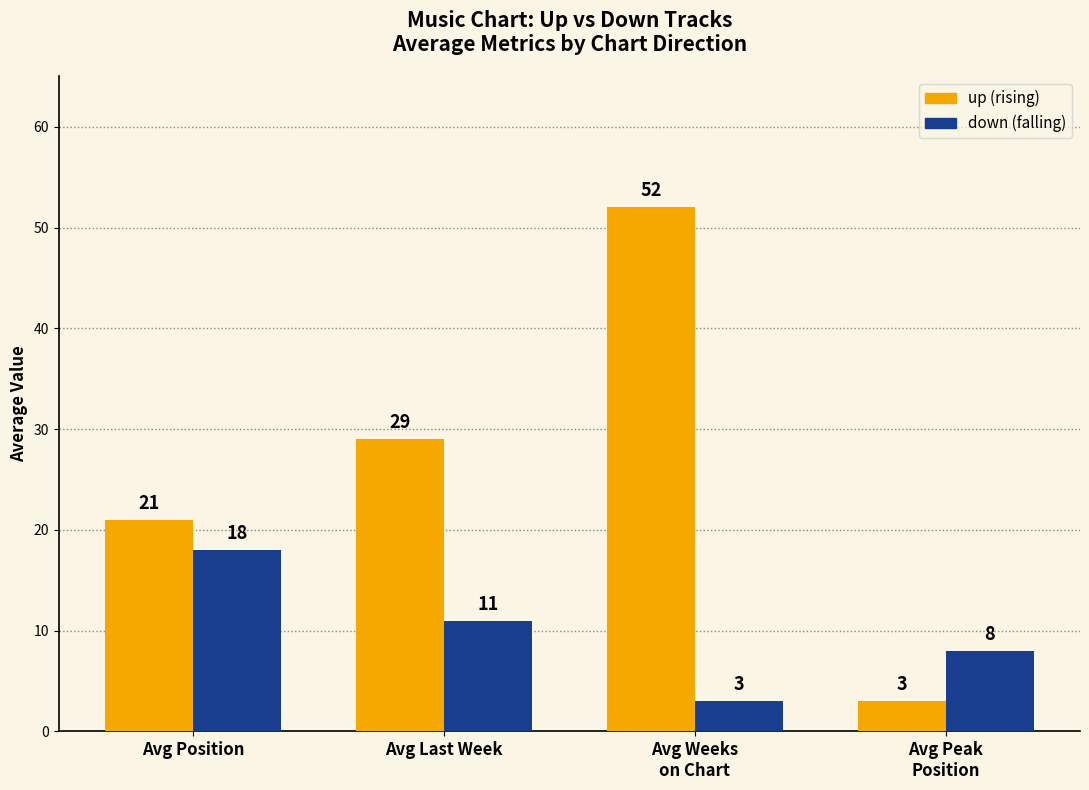

What is the spread (max minus min) of values at Avg Position?

3